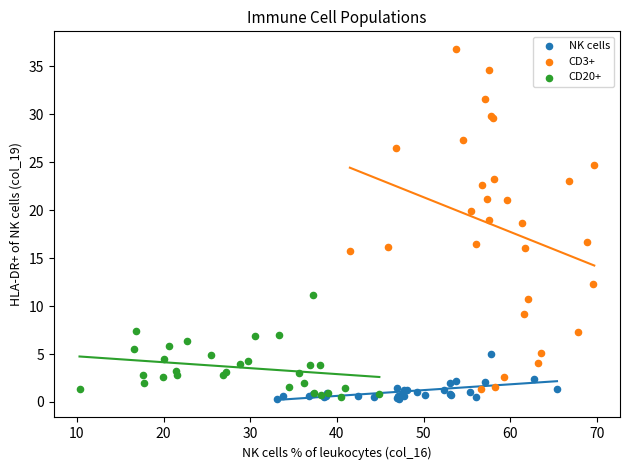

Which series contains the highest Y value?

CD3+